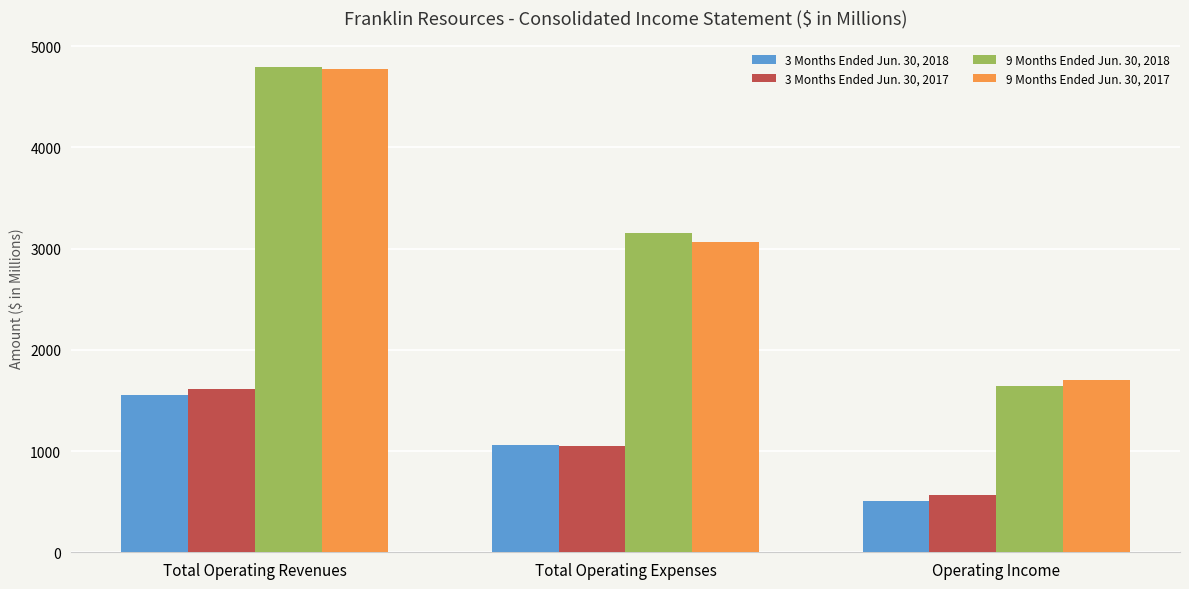

At which category is the sum across all series the highest?

Total Operating Revenues